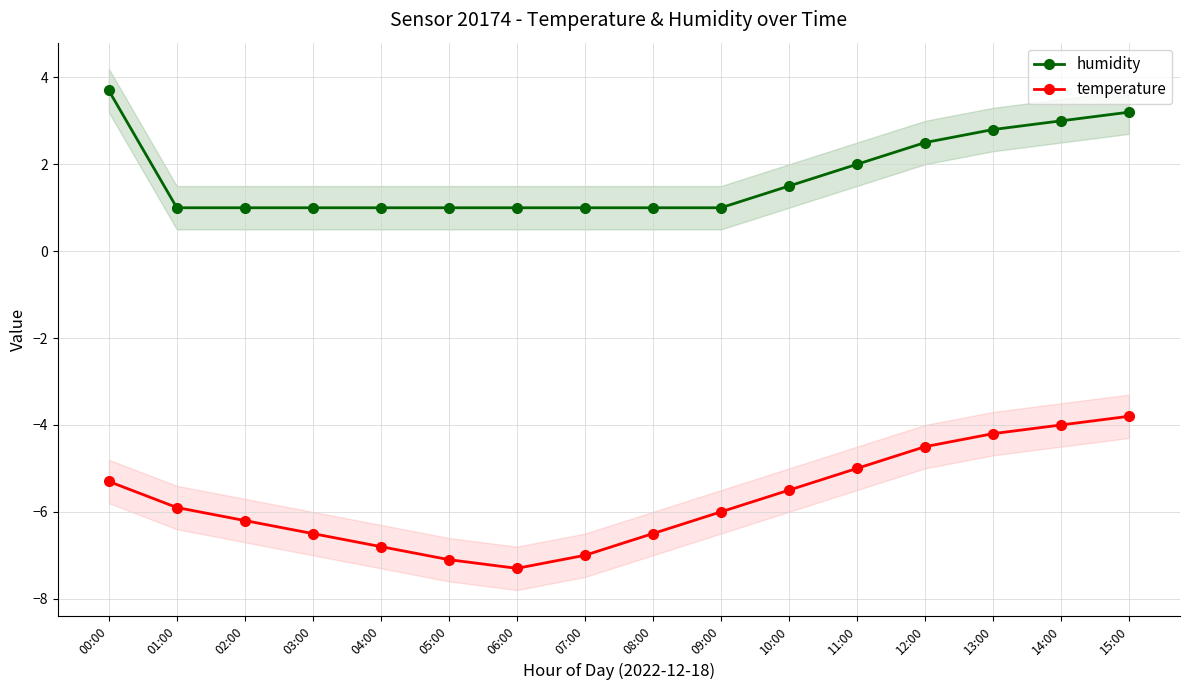

Reading right to left, list all the values displayed in this chart.

humidity: 3.2	3.0	2.8	2.5	2.0	1.5	1.0	1.0	1.0	1.0	1.0	1.0	1.0	1.0	1.0	3.7
temperature: -3.8	-4.0	-4.2	-4.5	-5.0	-5.5	-6.0	-6.5	-7.0	-7.3	-7.1	-6.8	-6.5	-6.2	-5.9	-5.3